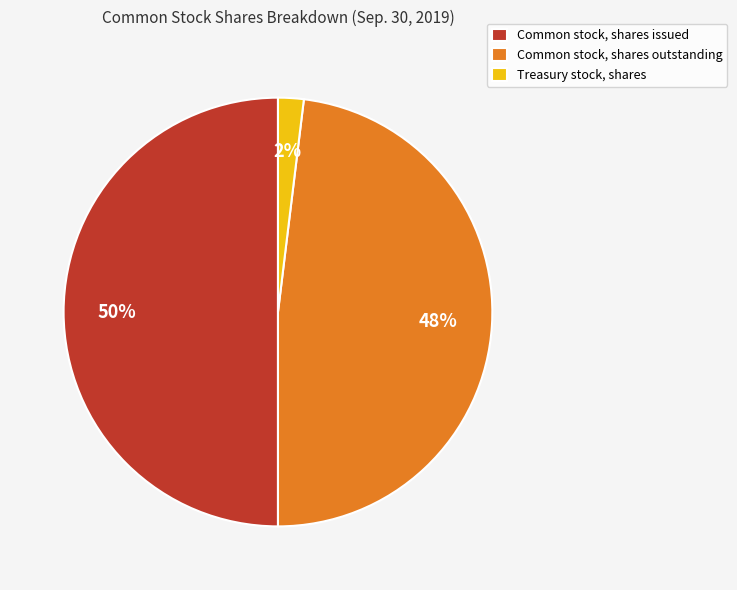

Which slice is the smallest?

Treasury stock, shares